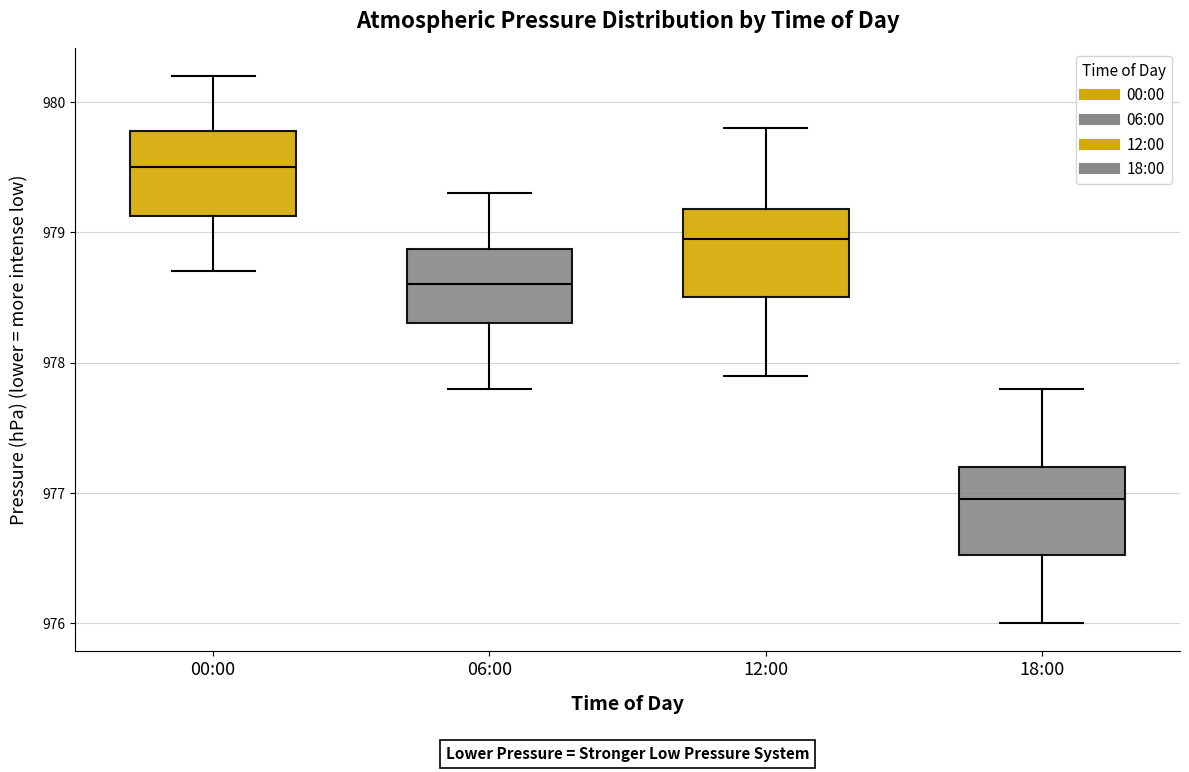

Reading left to right, read every box against the y-axis: the position of its median line, the range the box covers, and the ends of its whiskers. The values are not printed on the chart, so give them approximately, as read against the axis.

00:00: median 979.5, box 979.1 to 979.8, whiskers 978.7 to 980.2
06:00: median 978.6, box 978.3 to 978.9, whiskers 977.8 to 979.3
12:00: median 979.0, box 978.5 to 979.2, whiskers 977.9 to 979.8
18:00: median 977.0, box 976.5 to 977.2, whiskers 976.0 to 977.8